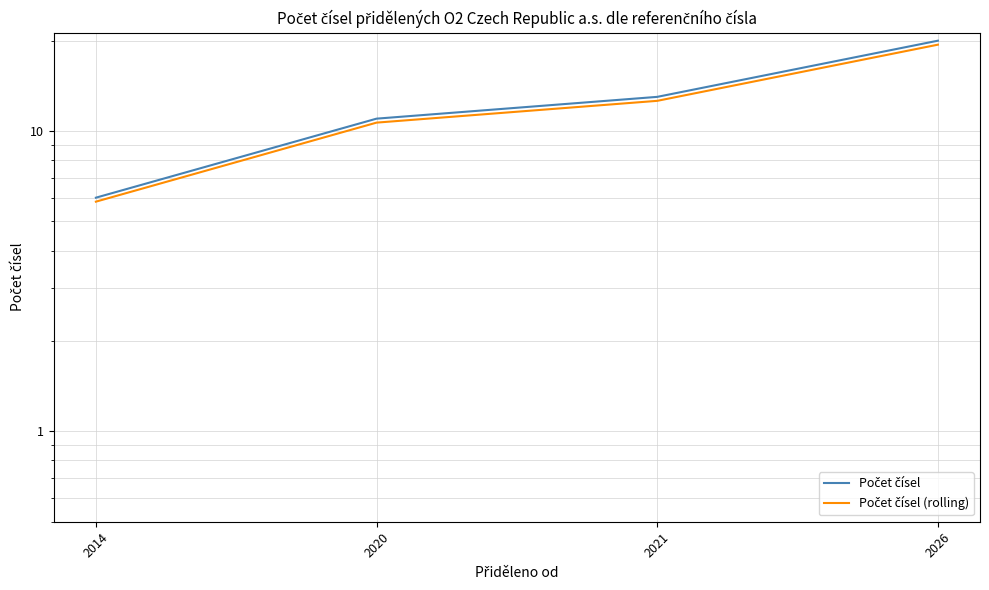

What is the greatest value displayed?

20.0